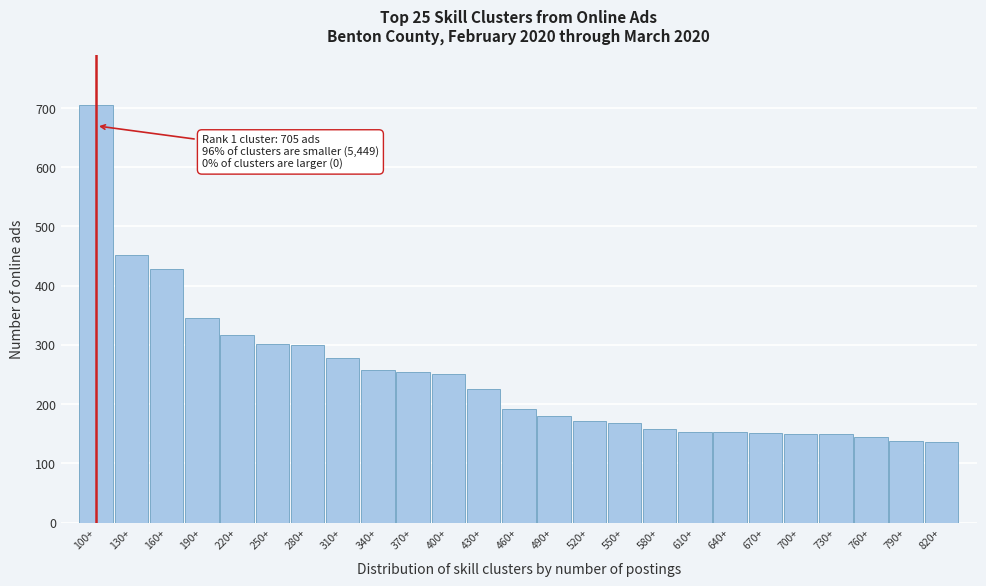

What is the label of the 1st bar from the left?

100+